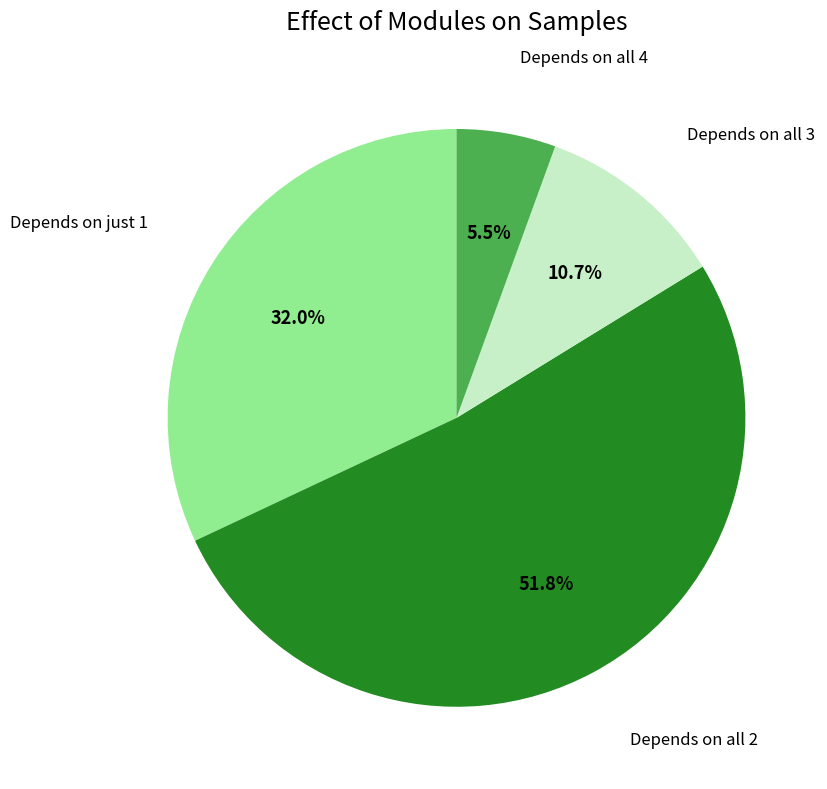

Which category has the biggest portion of the pie?

Depends on all 2